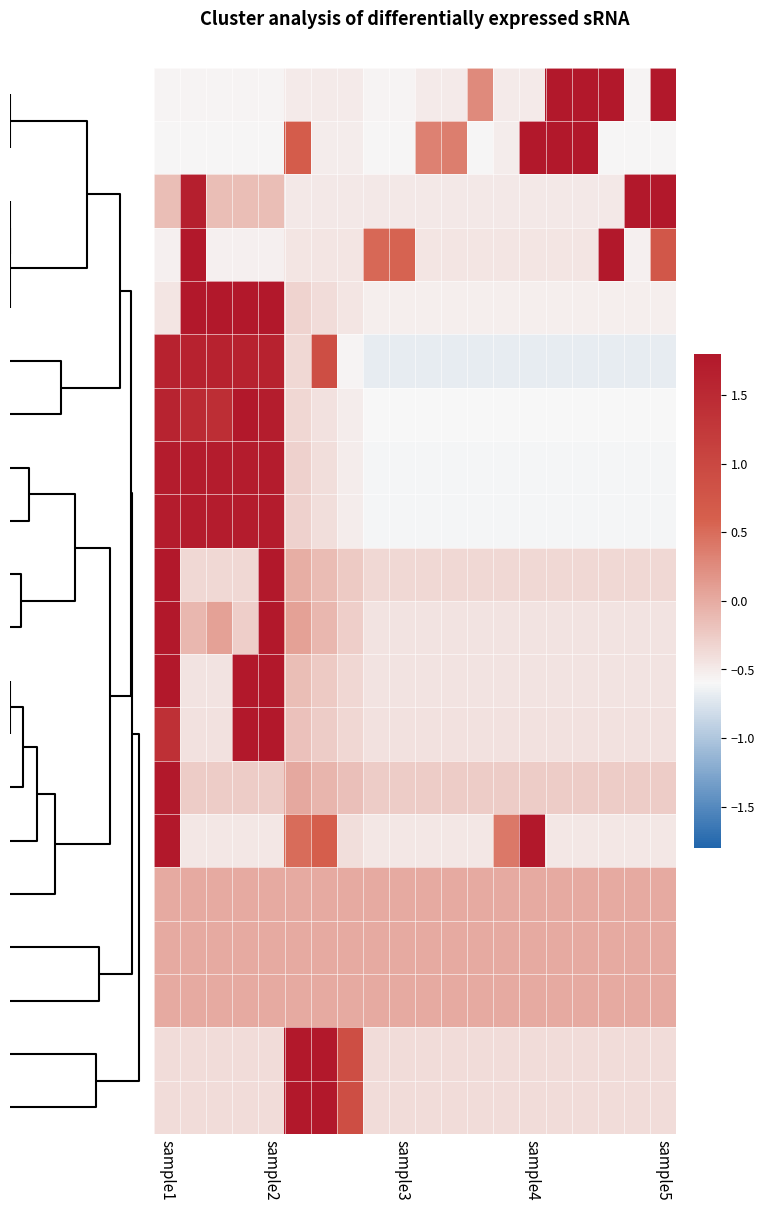

At how many categories does at least one series exceed 2?

13